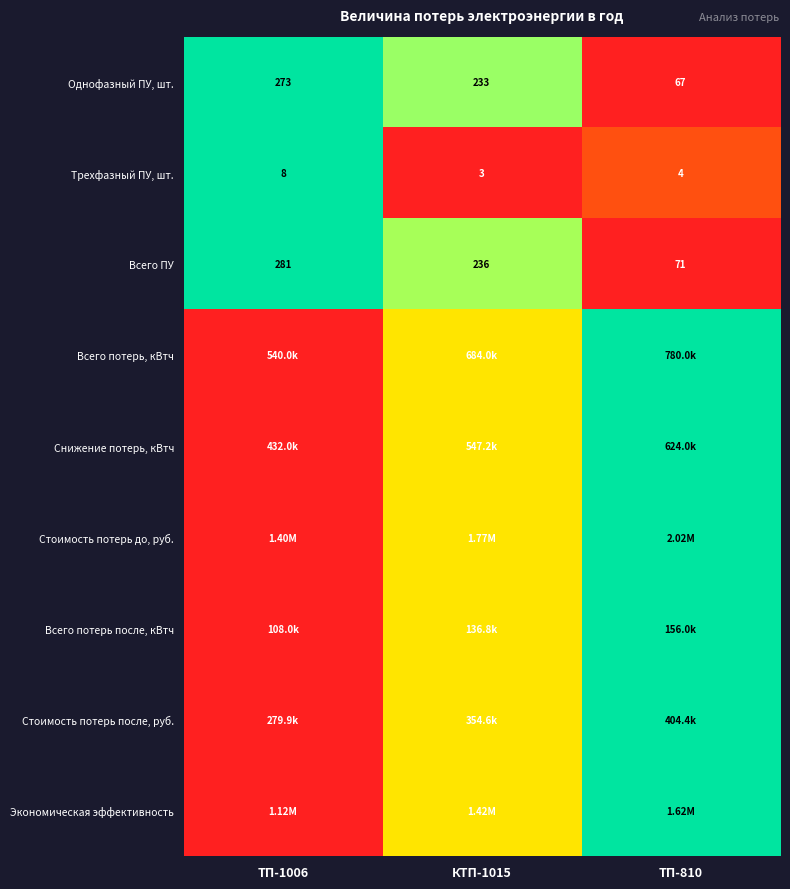

What is the difference between the maximum and minimum values in the Трехфазный ПУ, шт. series?

5.0